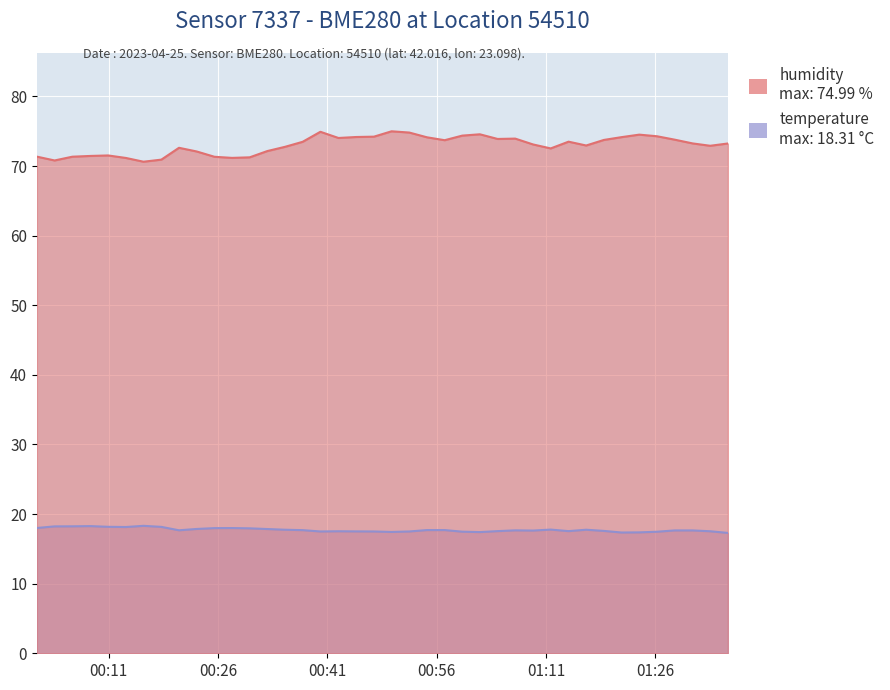

What is the difference between the second highest and second lowest values in the humidity series?

4.1